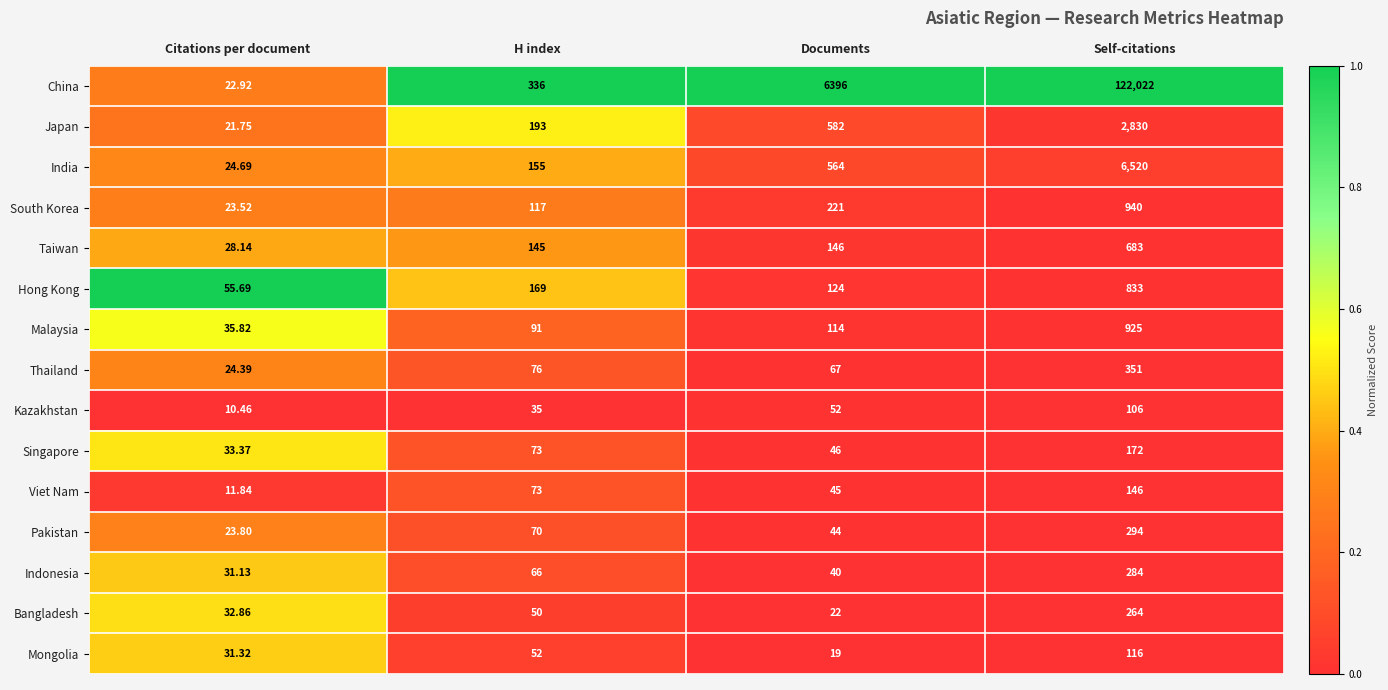

Rank the series at Documents from lowest to highest value.

Mongolia, Bangladesh, Indonesia, Pakistan, Viet Nam, Singapore, Kazakhstan, Thailand, Malaysia, Hong Kong, Taiwan, South Korea, India, Japan, China